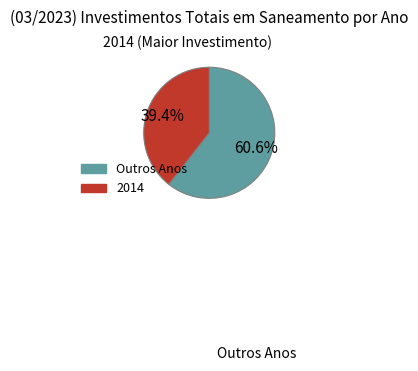

Does any single category account for the majority?

Yes